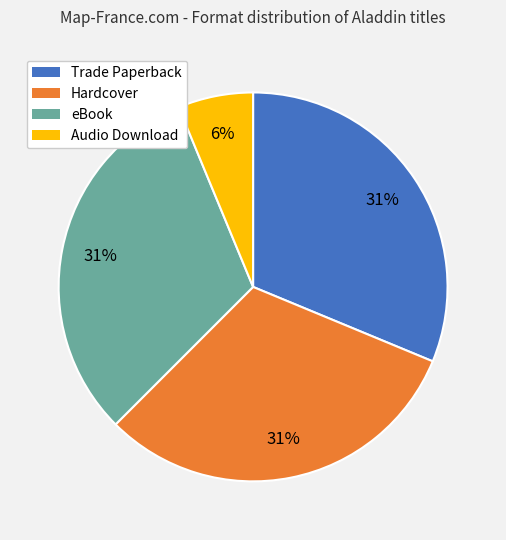

The eBook slice represents 46% of the pie. True or false?

False